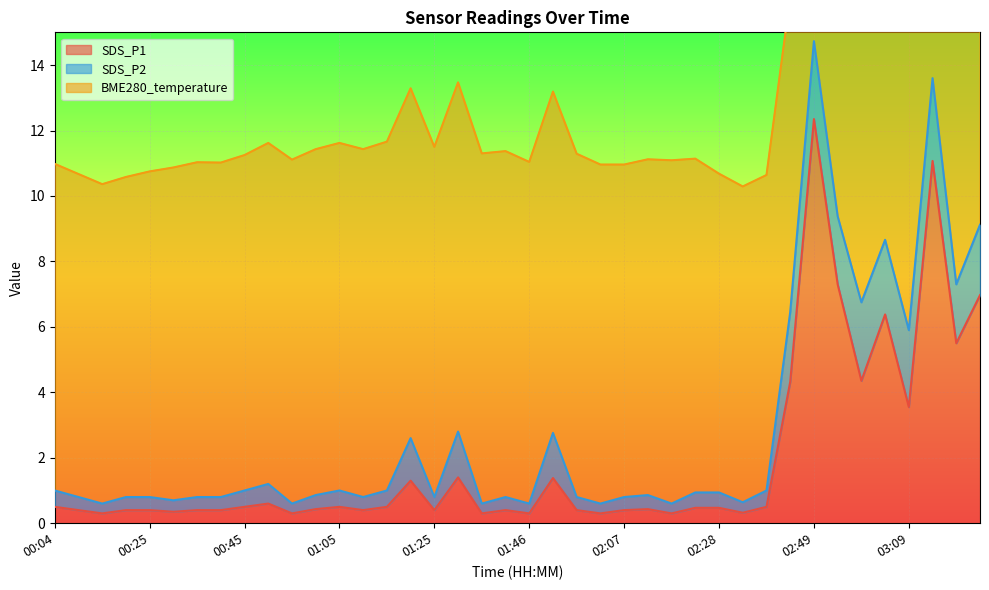

What is the difference between the BME280_temperature values at 02:38 and 00:45?

0.6